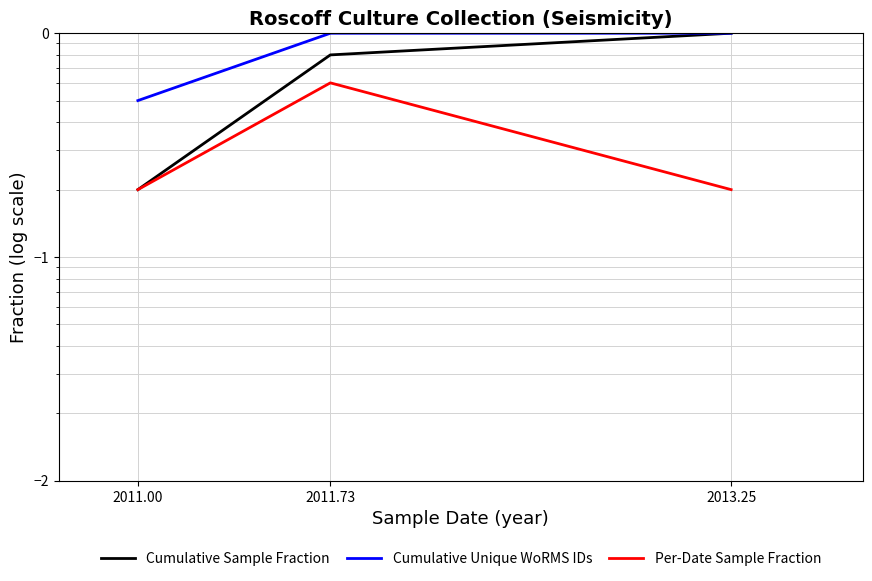

Reading left to right, transcribe all the data shown in this chart.

Cumulative Sample Fraction: 2011.00=0.2	2011.73=0.8	2013.25=1.0
Cumulative Unique WoRMS IDs: 2011.00=0.5	2011.73=1.0	2013.25=1.0
Per-Date Sample Fraction: 2011.00=0.2	2011.73=0.6	2013.25=0.2